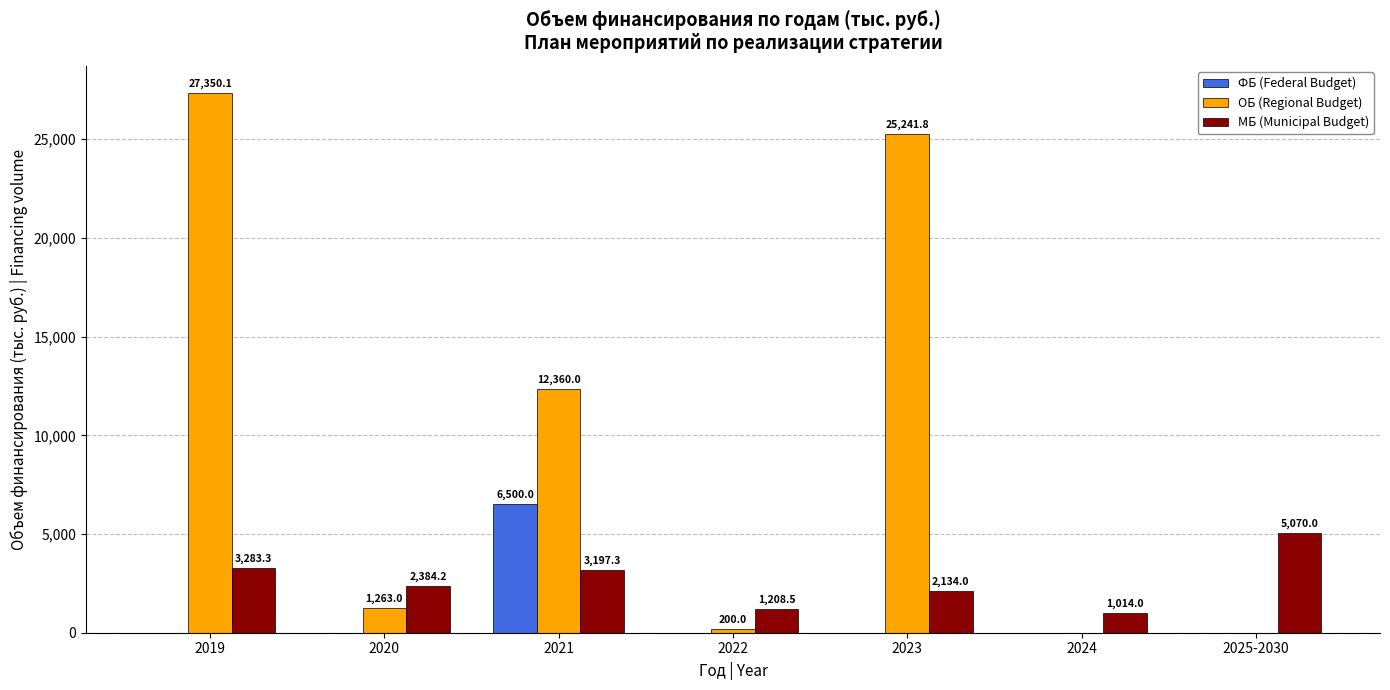

What is the greatest value displayed?

27350.1